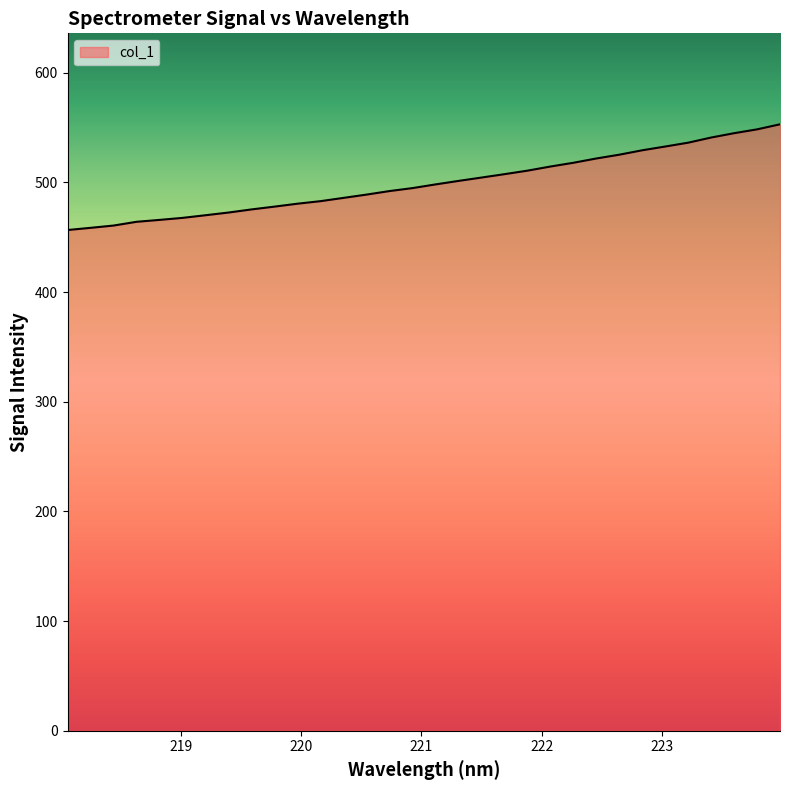

What is the smallest value displayed?

456.6